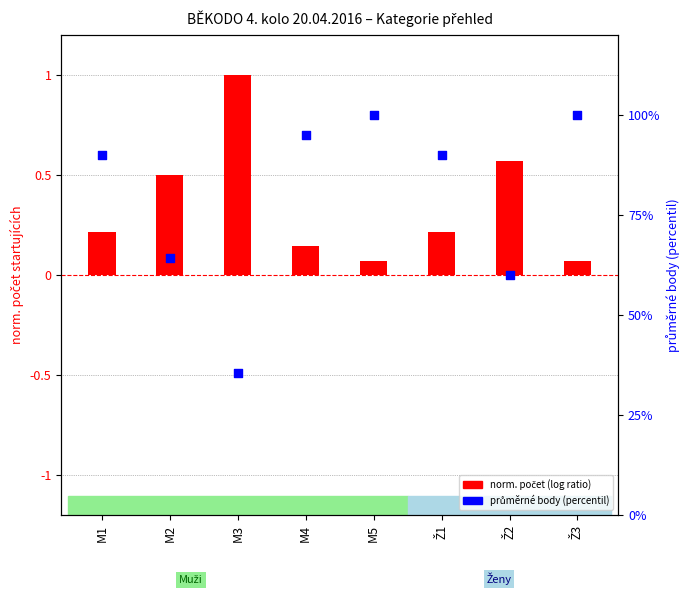

Which series has the largest total across all categories?

průměrné body (percentil)